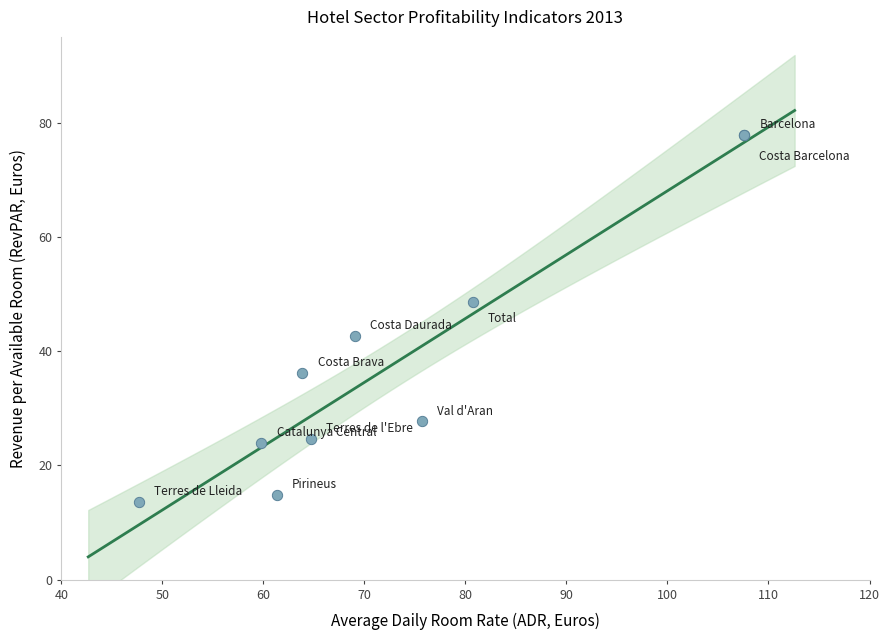

What Y value in the scatter plot is closest to 45?

42.6